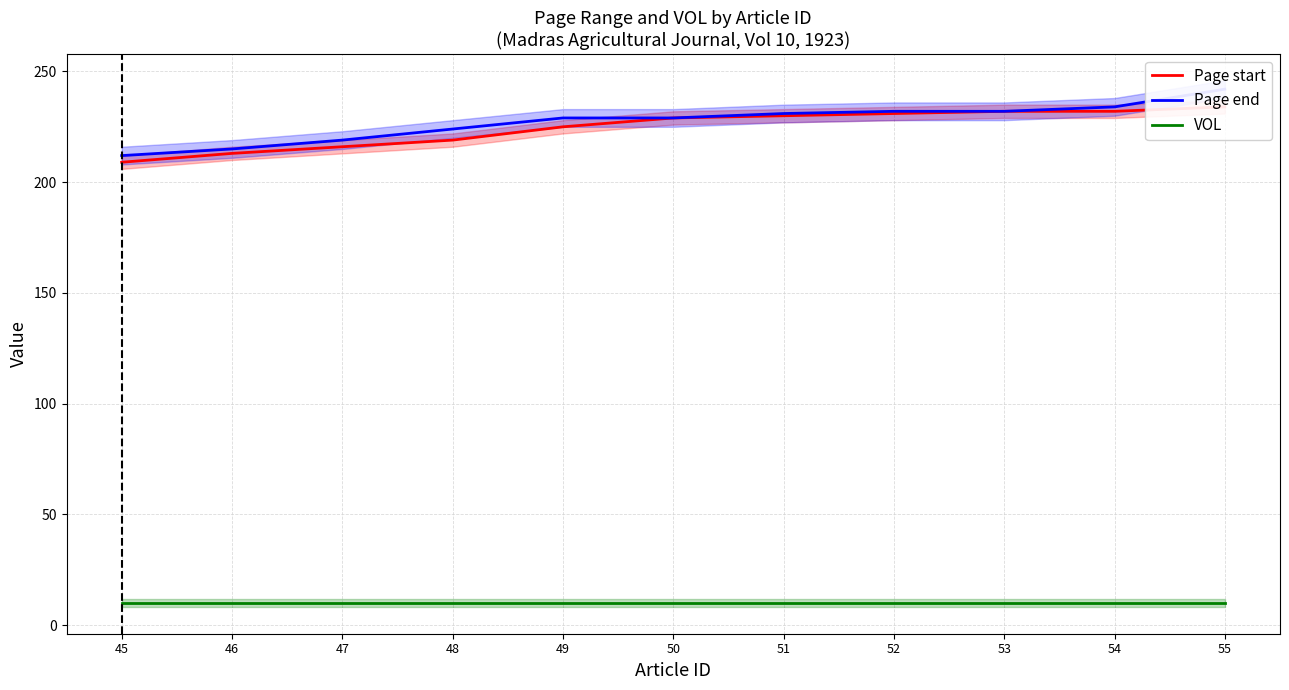

At which category is the sum across all series the highest?

55